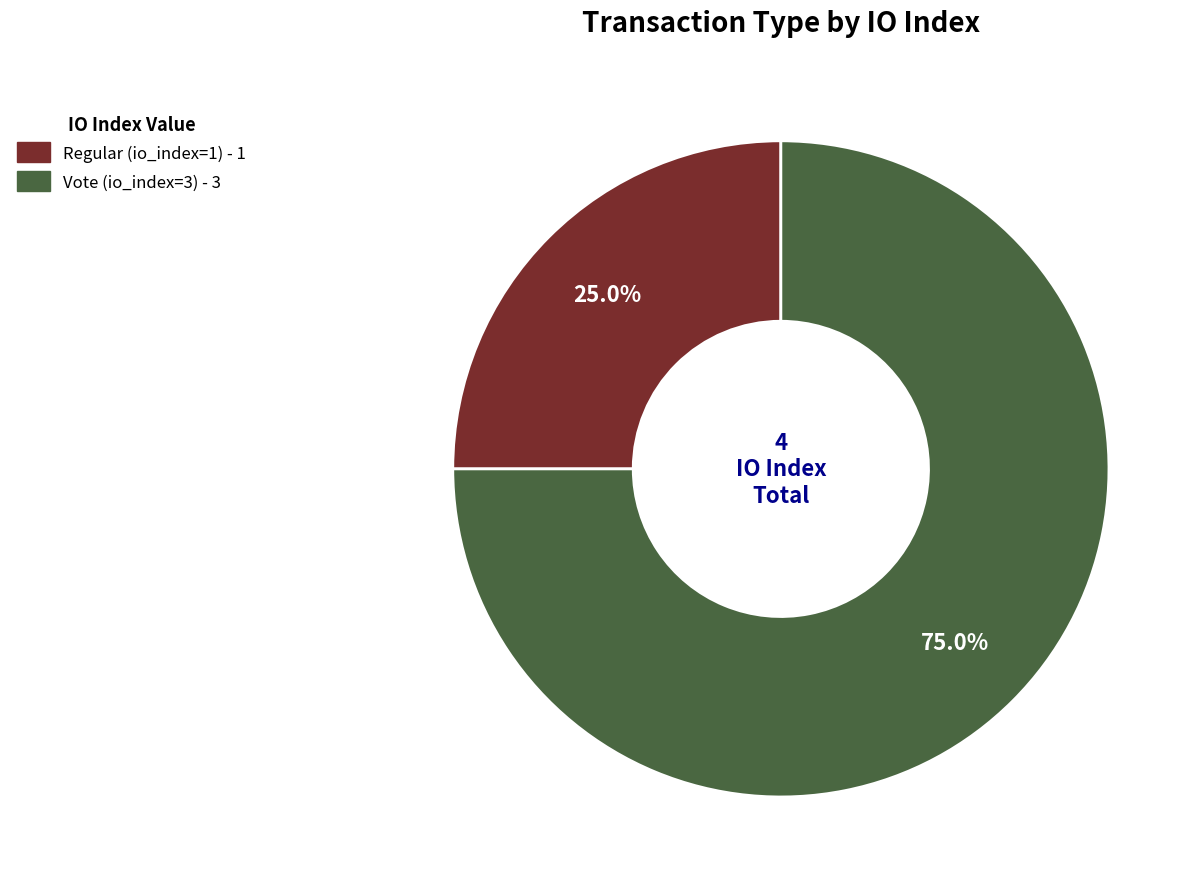

What is the ratio of the value at Vote (io_index=3) to the value at Regular (io_index=1)?

3.0